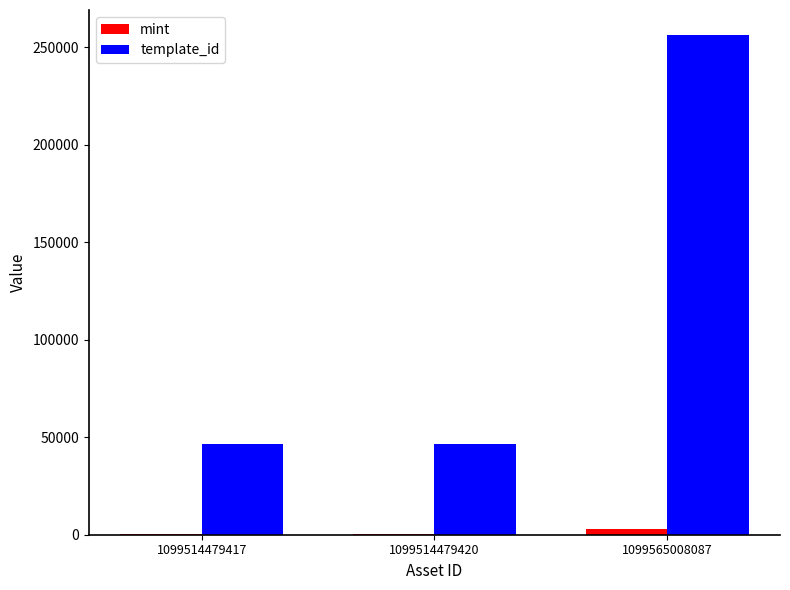

What is the sum of all template_id values?

349375